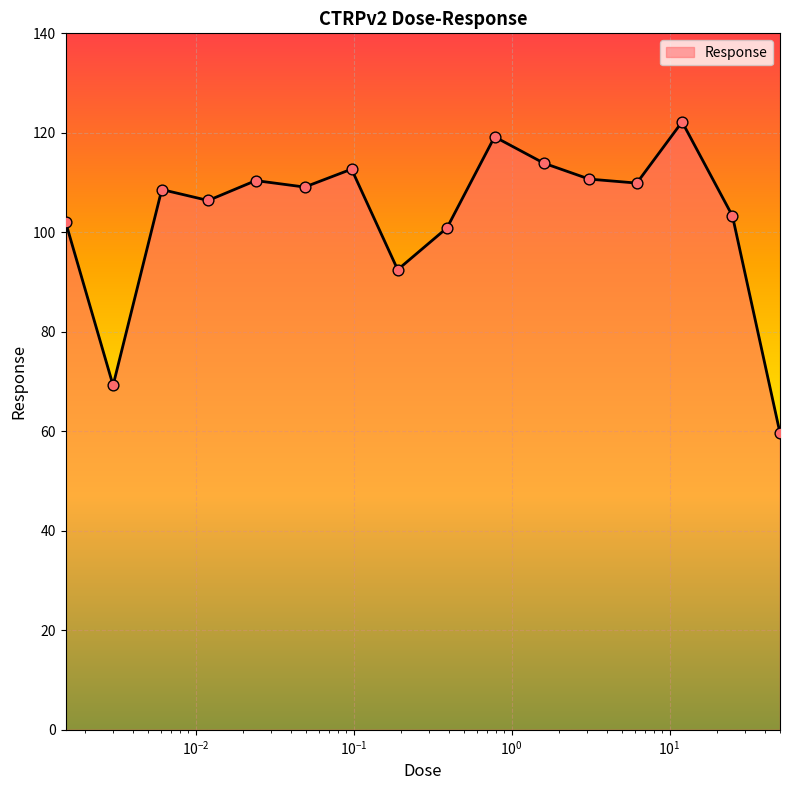

What is the greatest value displayed?

122.2